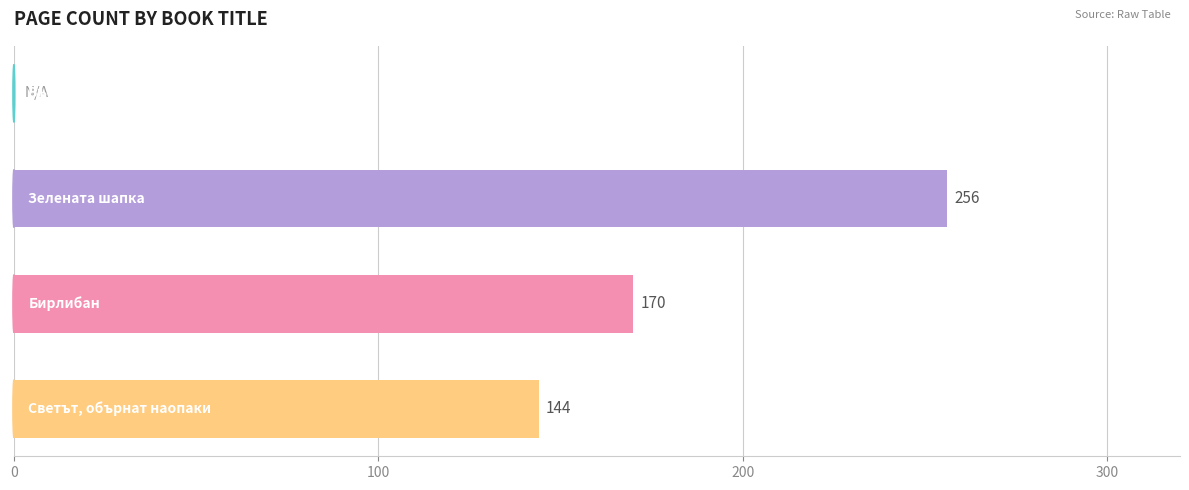

What is the greatest value displayed?

256